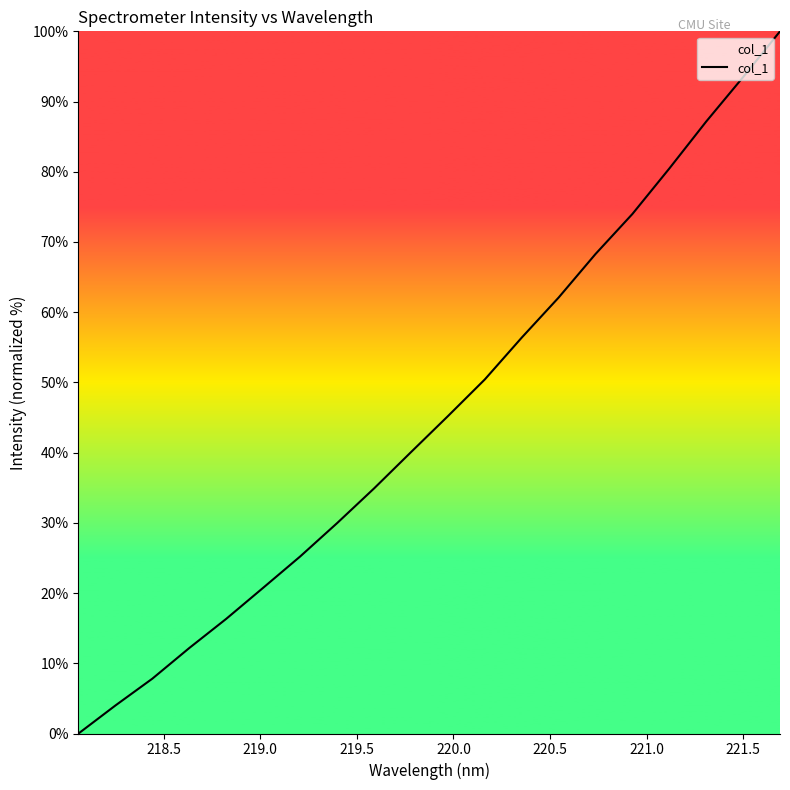

Is this an area chart (filled region under the line)?

Yes